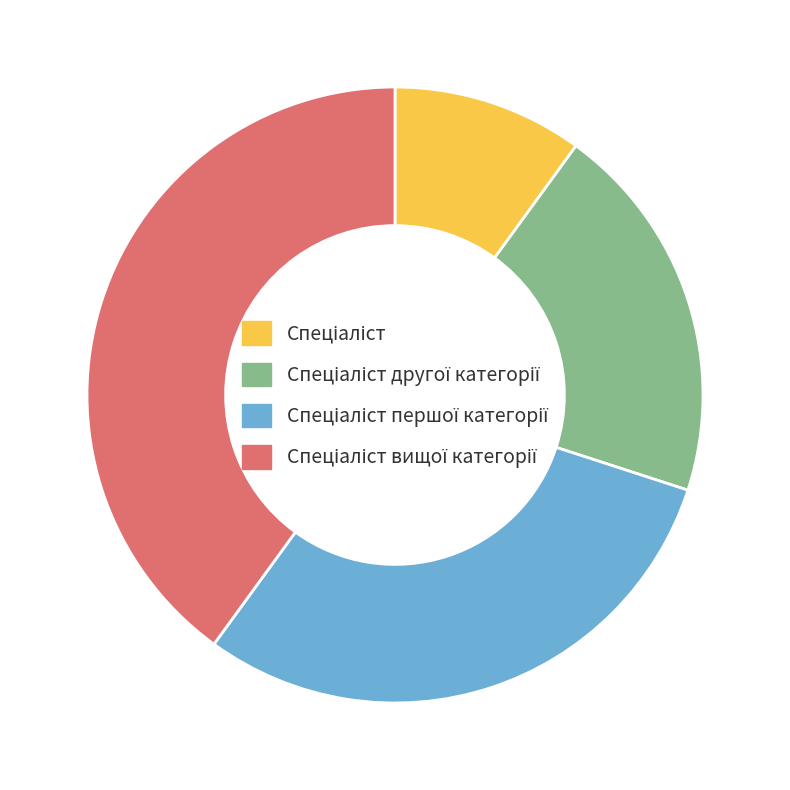

Is there any slice that represents more than half of the pie?

No